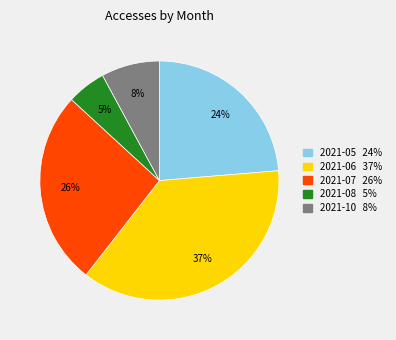

Is there any slice that represents more than half of the pie?

No